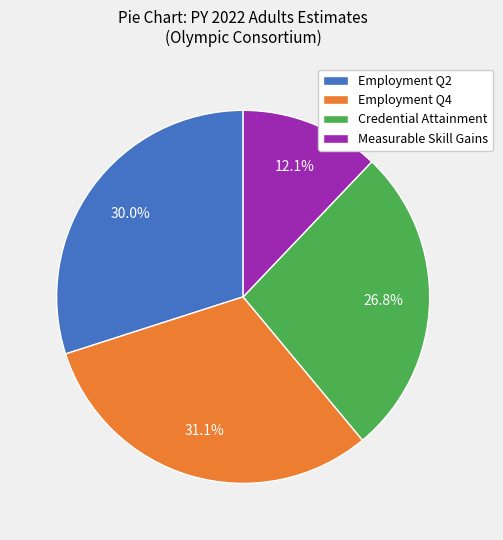

What is the largest slice in the pie chart?

Employment Q4